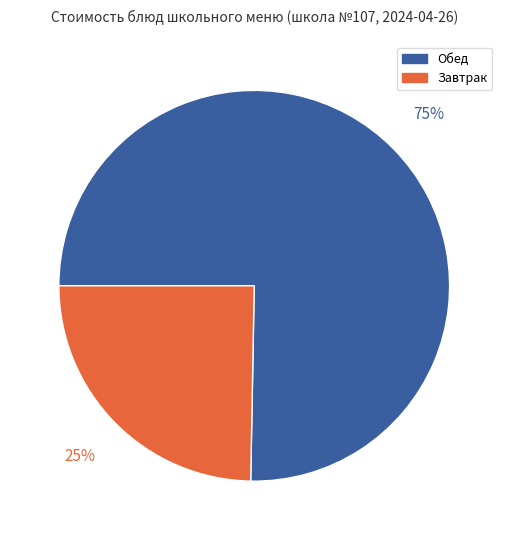

Does any single category account for the majority?

Yes